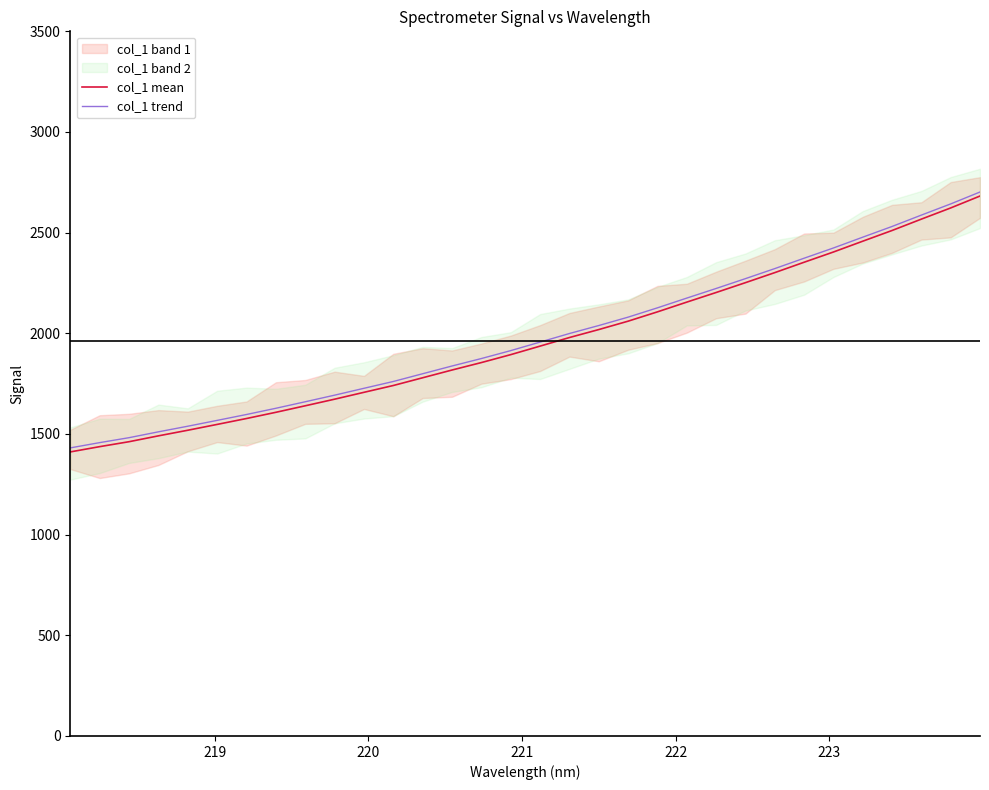

Reading left to right, extract all data points from this chart.

col_1 mean: 1410.9	1437.1	1461.6	1490.7	1518.6	1547.6	1576.9	1607.7	1640.1	1672.9	1707.0	1740.9	1779.3	1817.8	1854.8	1894.2	1936.5	1979.1	2018.7	2060.4	2106.7	2155.1	2202.8	2251.7	2301.5	2353.1	2403.9	2457.6	2510.8	2567.3	2622.8	2681.9
col_1 trend: 1430.9	1457.1	1481.6	1510.7	1538.6	1567.6	1596.9	1627.7	1660.1	1692.9	1727.0	1760.9	1799.3	1837.8	1874.8	1914.2	1956.5	1999.1	2038.7	2080.4	2126.7	2175.1	2222.8	2271.7	2321.5	2373.1	2423.9	2477.6	2530.8	2587.3	2642.8	2701.9